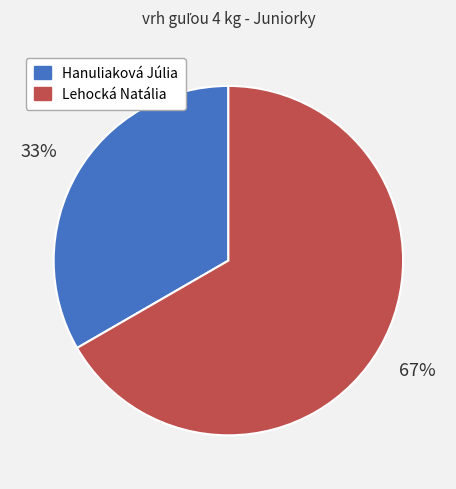

Count the number of slices in the pie.

2